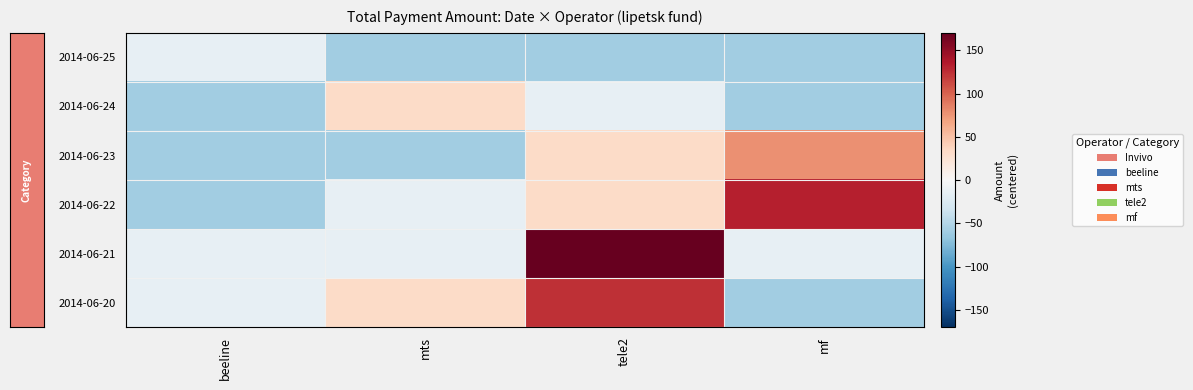

At which category is the sum across all series the highest?

tele2